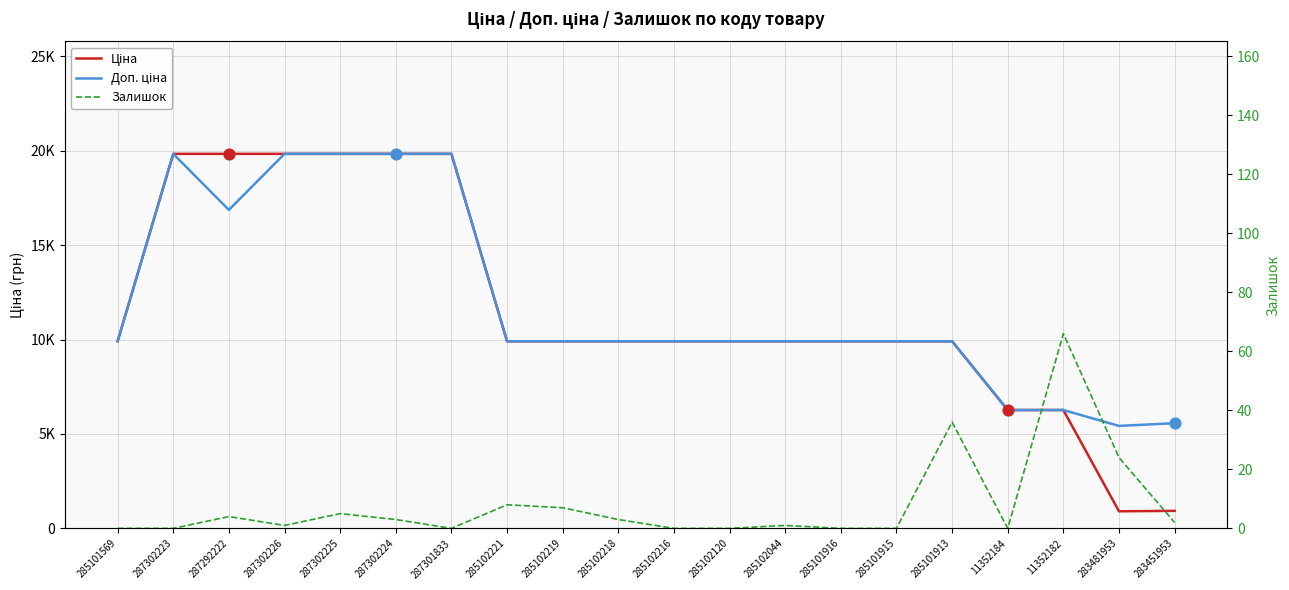

Which series has the largest total across all categories?

Доп. ціна